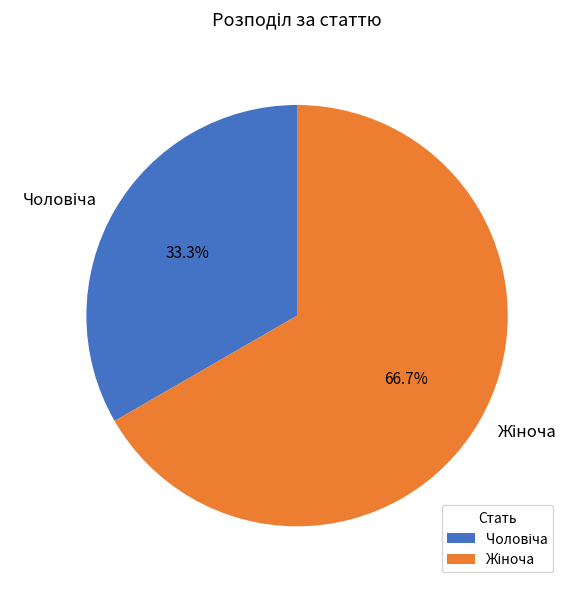

How many segments does this pie chart have?

2